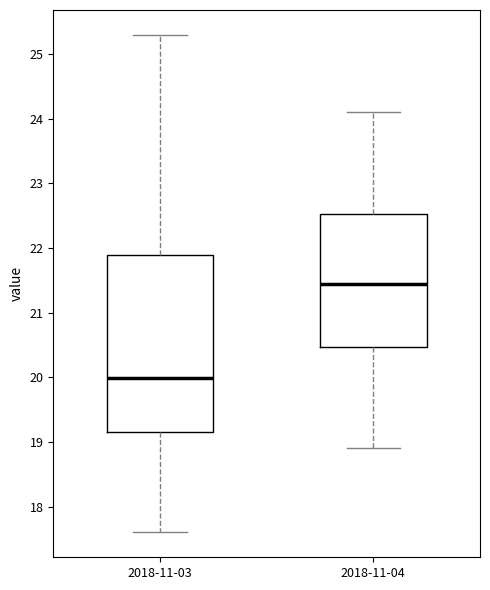

Reading left to right, transcribe this box plot: for each box, give where its median line is, the range the box spans, and where its two whiskers end, as read against the y-axis. The values are not printed on the chart, so give them approximately, as read against the axis.

2018-11-03: median 20.0, box 19.2 to 21.9, whiskers 17.6 to 25.3
2018-11-04: median 21.5, box 20.5 to 22.5, whiskers 18.9 to 24.1